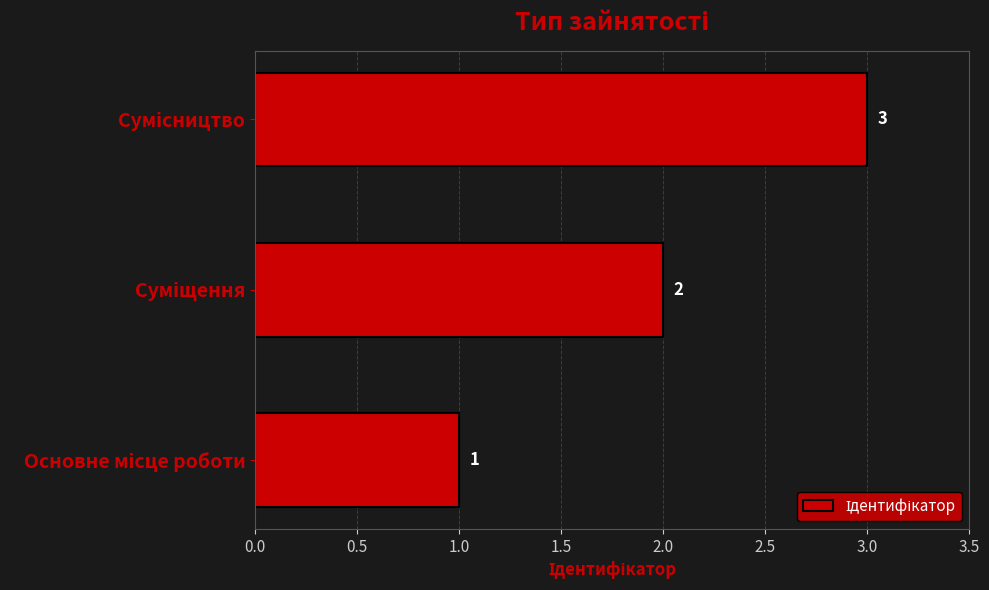

What is the sum of all values?

6